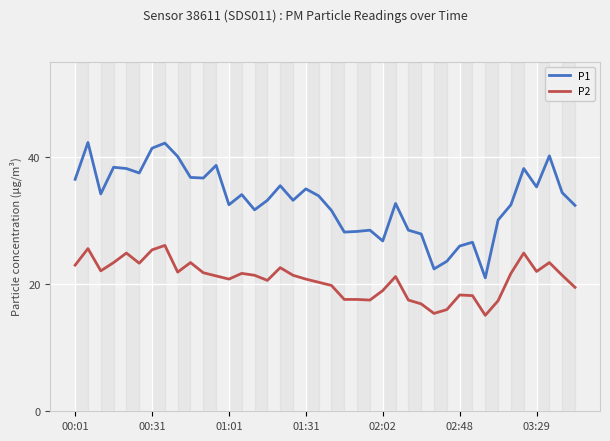

What is the difference between the maximum and minimum values in the P2 series?

11.0